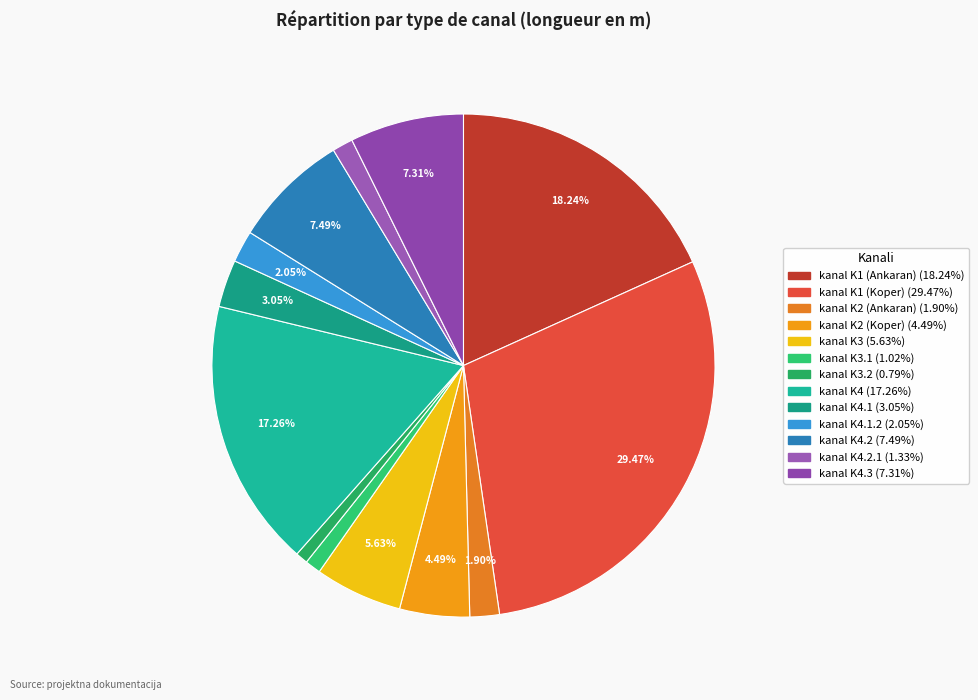

How many slices are in this pie chart?

13